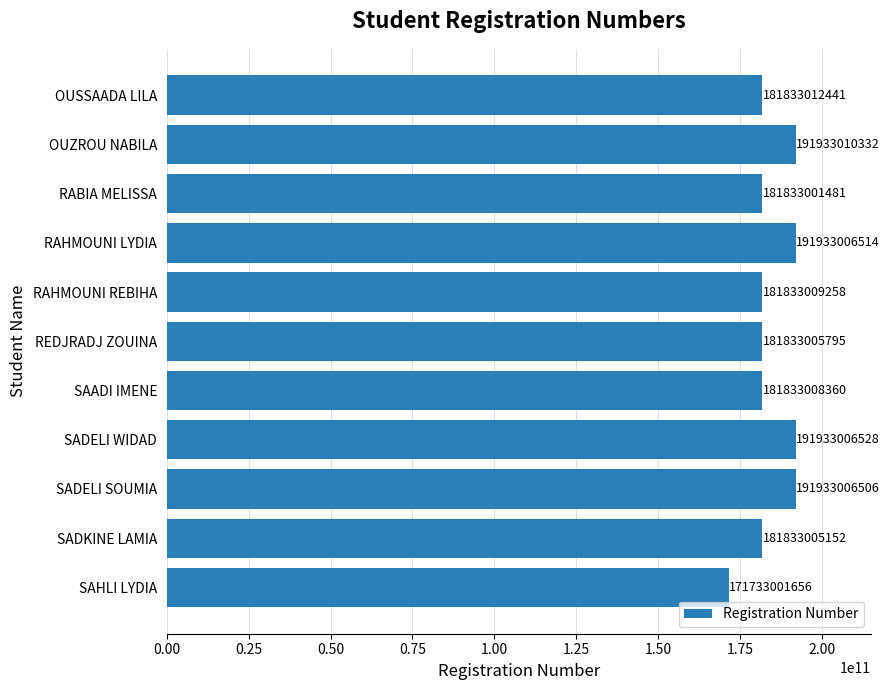

Rank the categories by value from highest to lowest.

OUZROU NABILA, SADELI WIDAD, RAHMOUNI LYDIA, SADELI SOUMIA, OUSSAADA LILA, RAHMOUNI REBIHA, SAADI IMENE, REDJRADJ ZOUINA, SADKINE LAMIA, RABIA MELISSA, SAHLI LYDIA